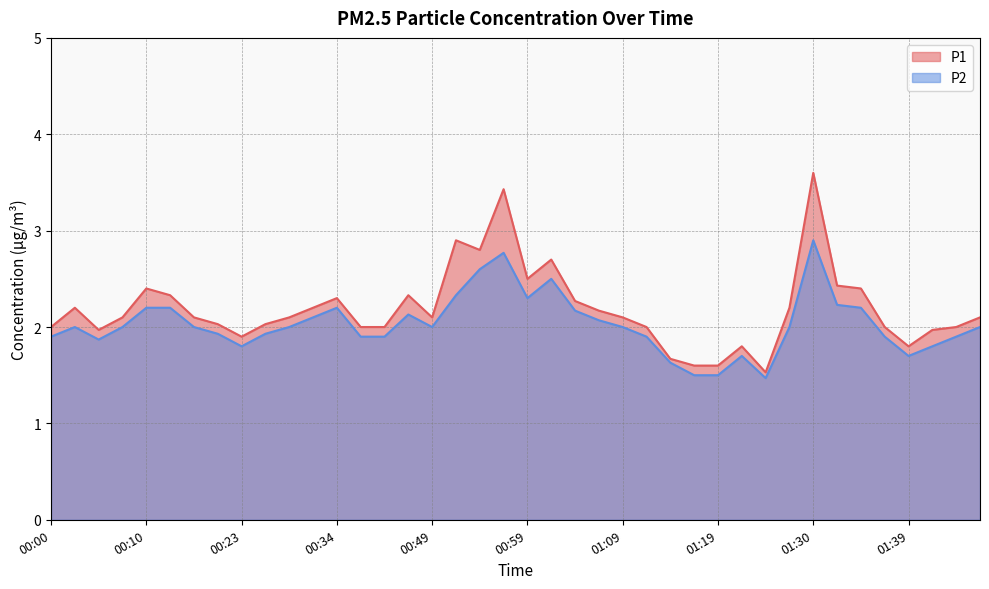

At which category is the sum across all series the highest?

01:30